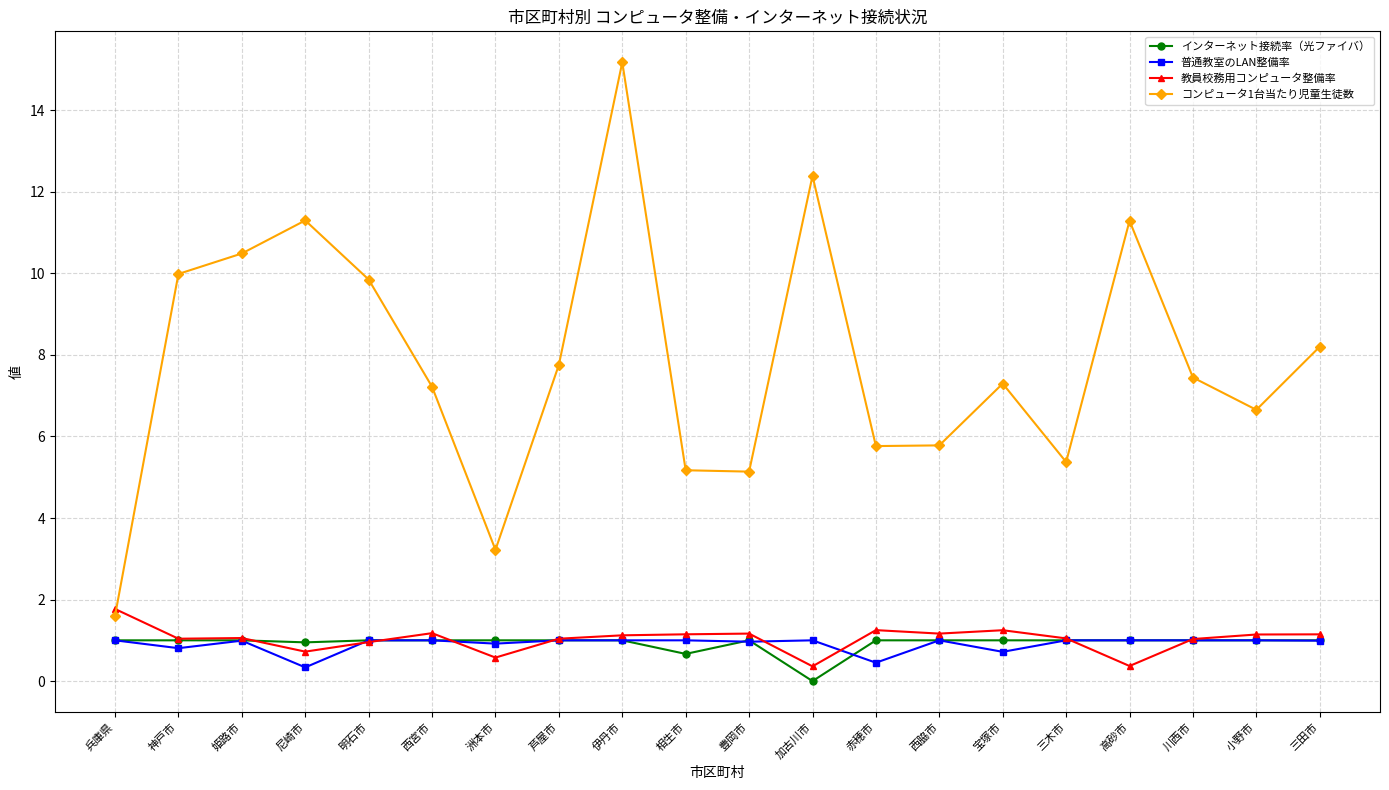

The value of コンピュータ1台当たり児童生徒数 at 神戸市 is 10.0. True or false?

True